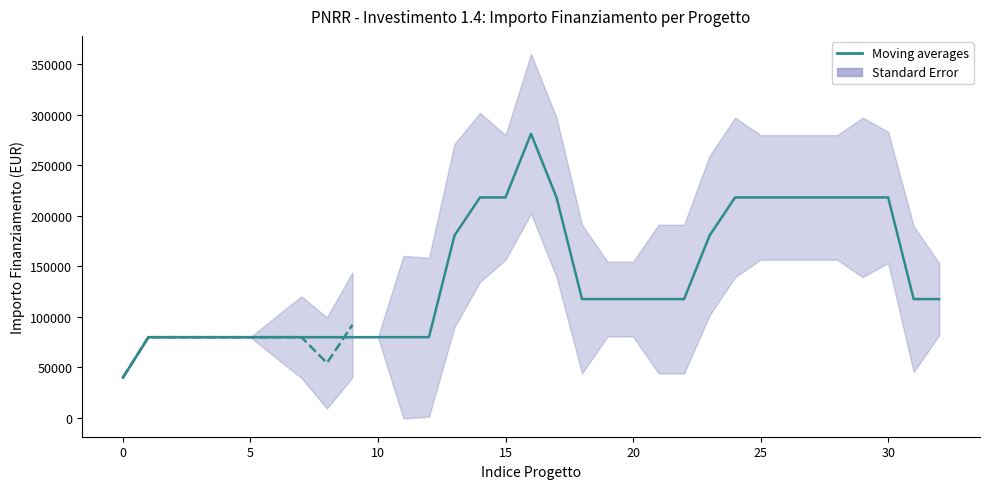

What is the maximum value shown in the chart?

280932